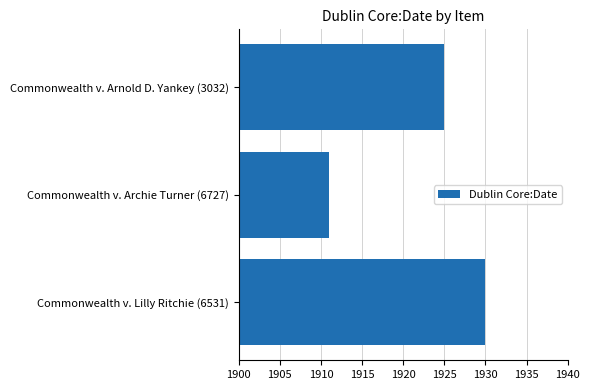

Reading top to bottom, what are all the values shown in this chart?

Commonwealth v. Arnold D. Yankey (3032)=1925	Commonwealth v. Archie Turner (6727)=1911	Commonwealth v. Lilly Ritchie (6531)=1930